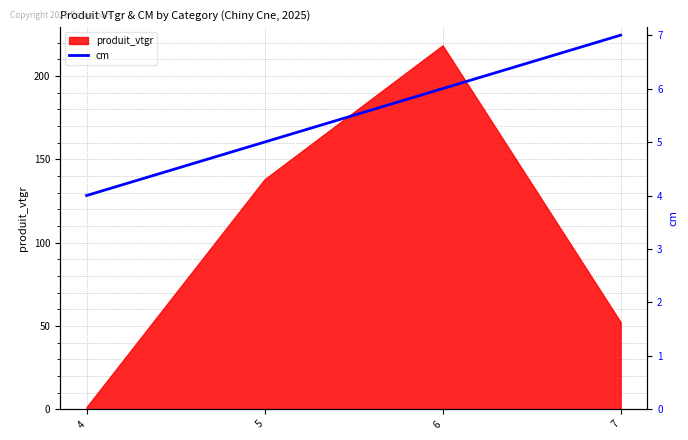

Which has a higher value, 4 or 5?

5